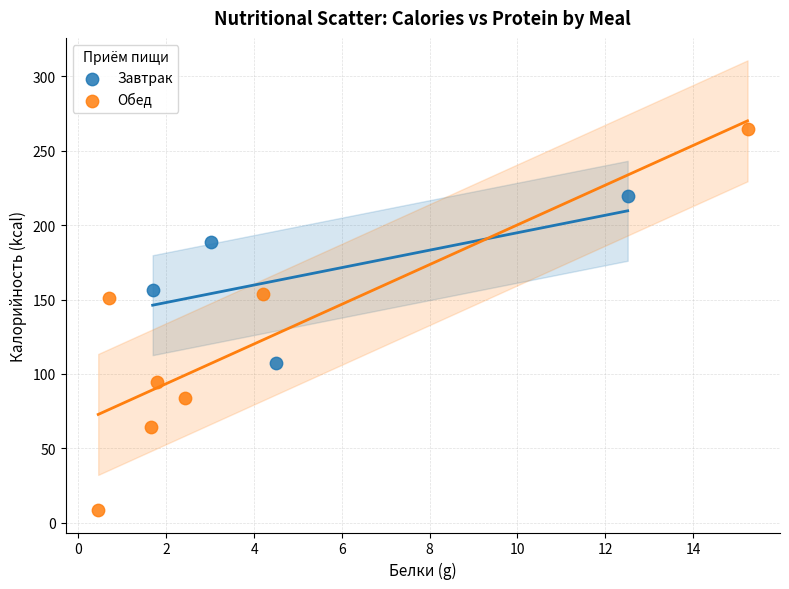

What are all the series names shown in the legend?

Завтрак, Обед